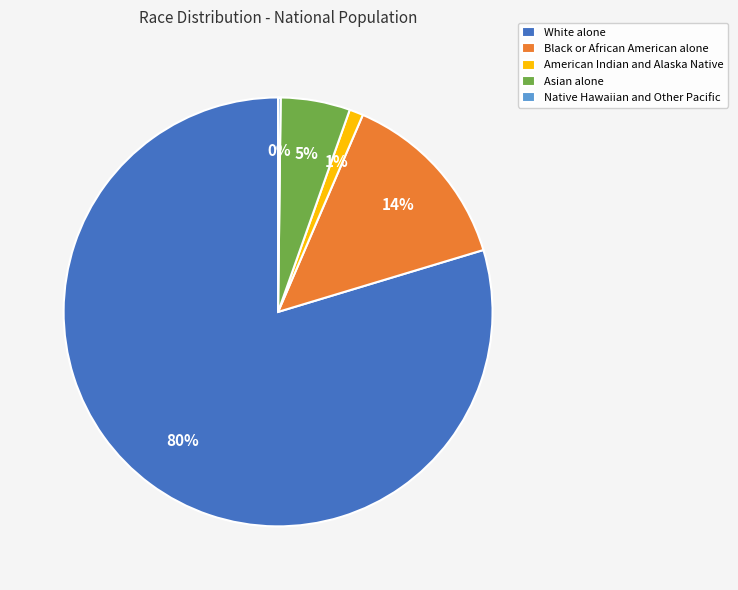

To the nearest percent, what percentage of the pie is Asian alone?

5%